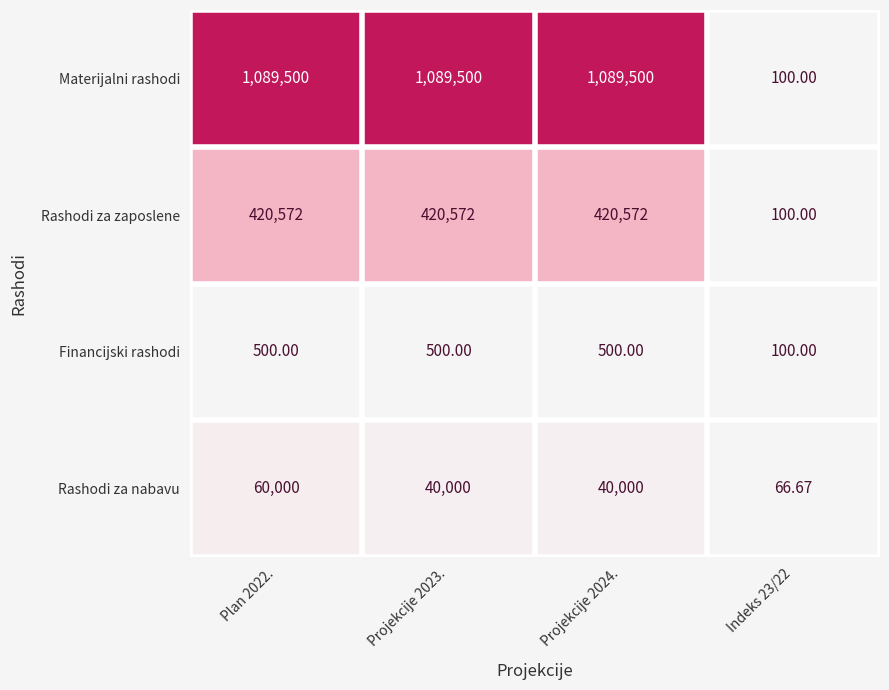

Which series has the largest range (max minus min)?

Materijalni rashodi